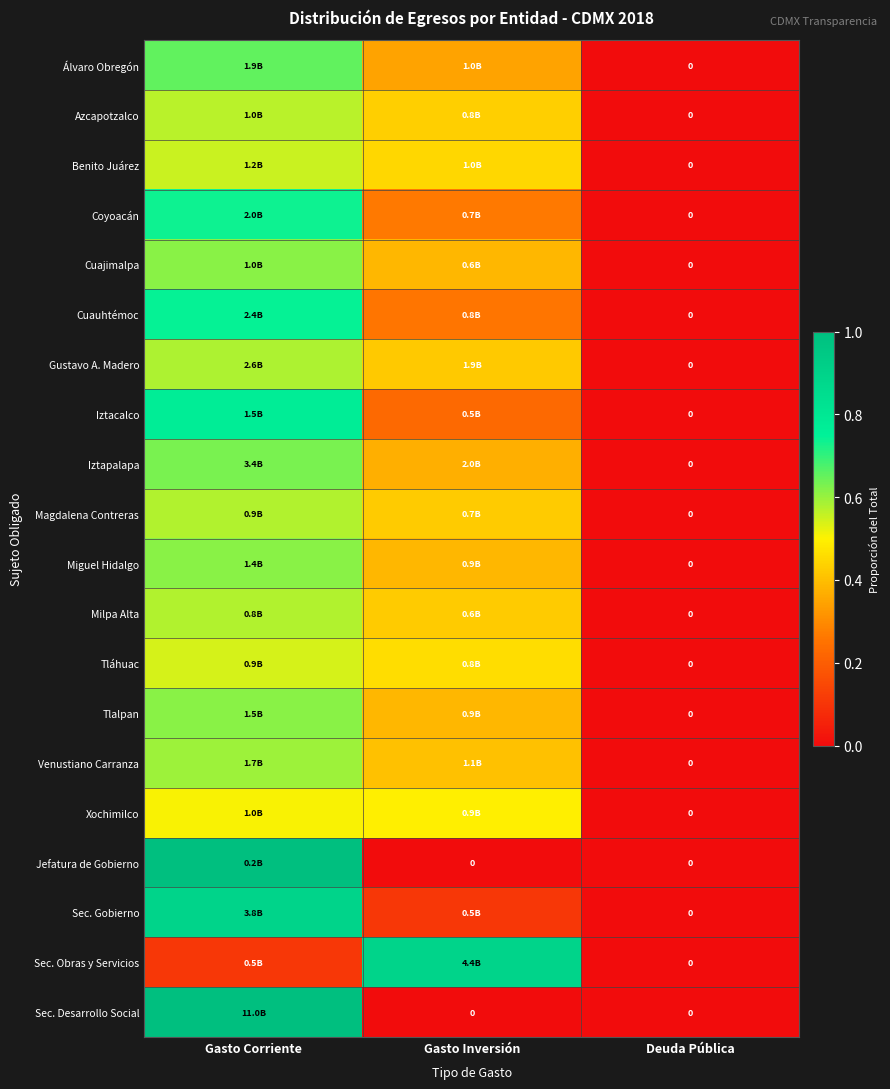

What is the maximum value shown in the chart?

1.0